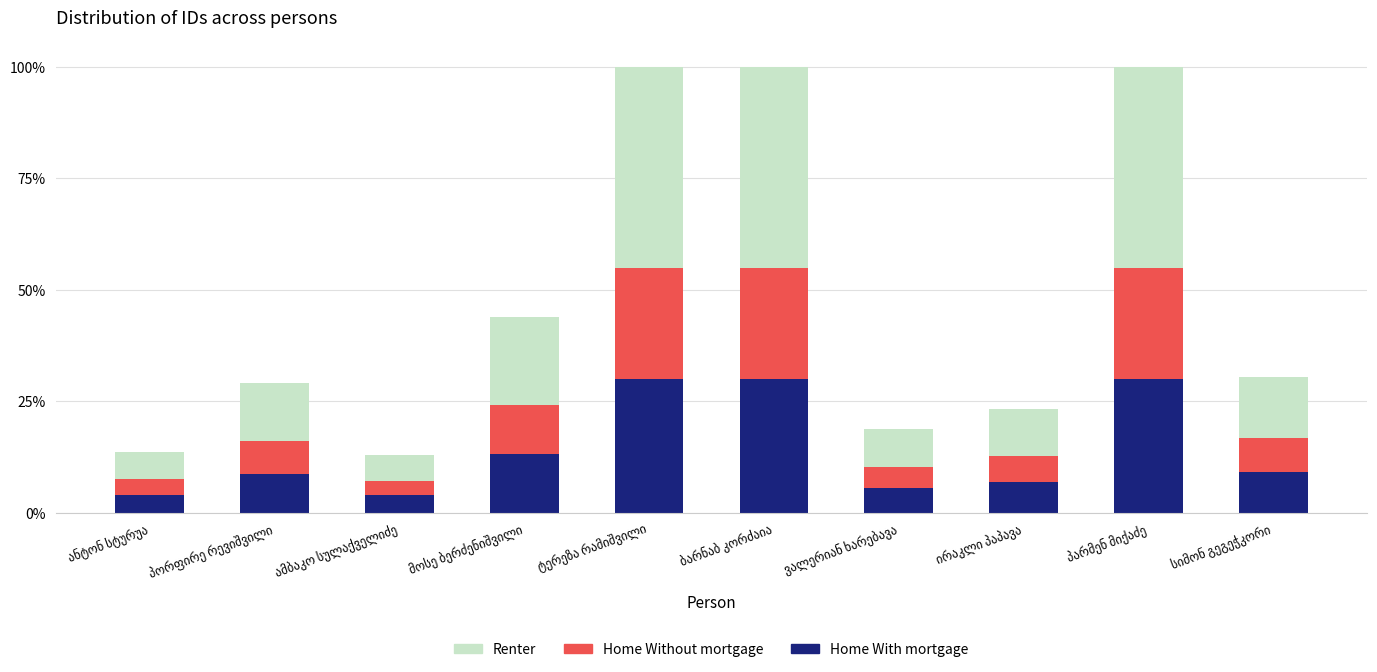

What are all the series names shown in the legend?

Renter, Home Without mortgage, Home With mortgage